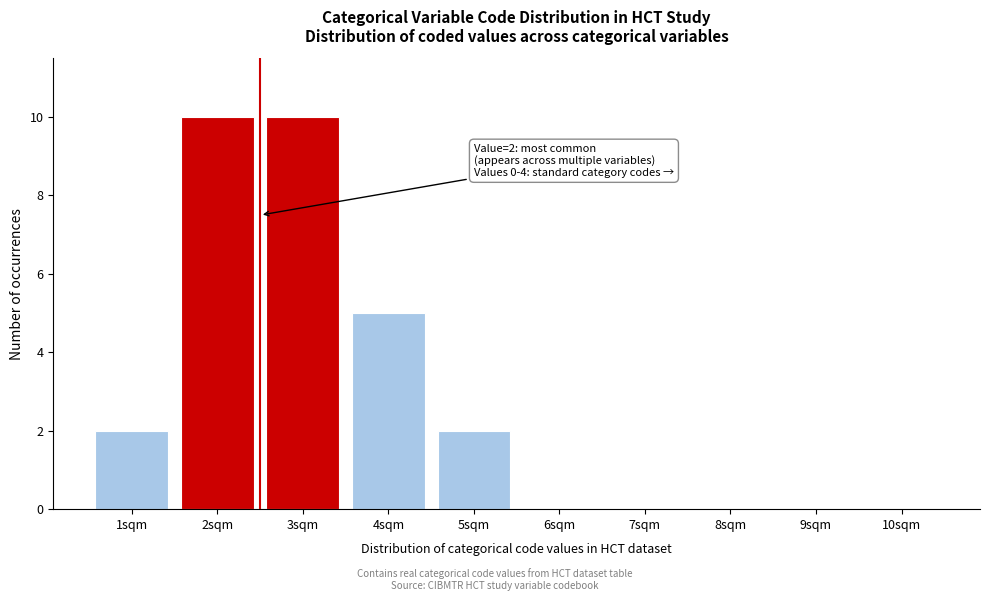

Reading left to right, extract all data points from this chart.

1sqm=2	2sqm=10	3sqm=10	4sqm=5	5sqm=2	6sqm=0	7sqm=0	8sqm=0	9sqm=0	10sqm=0